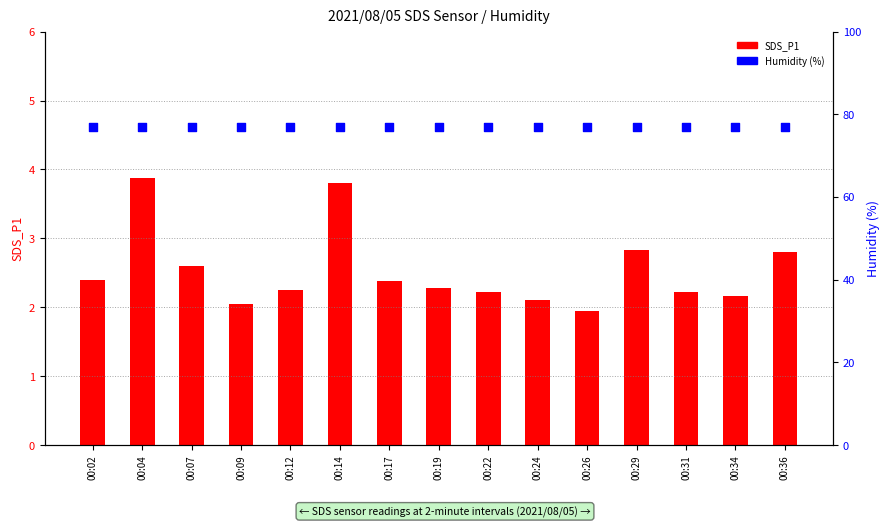

What is the total value across all series at 00:26?

101.9